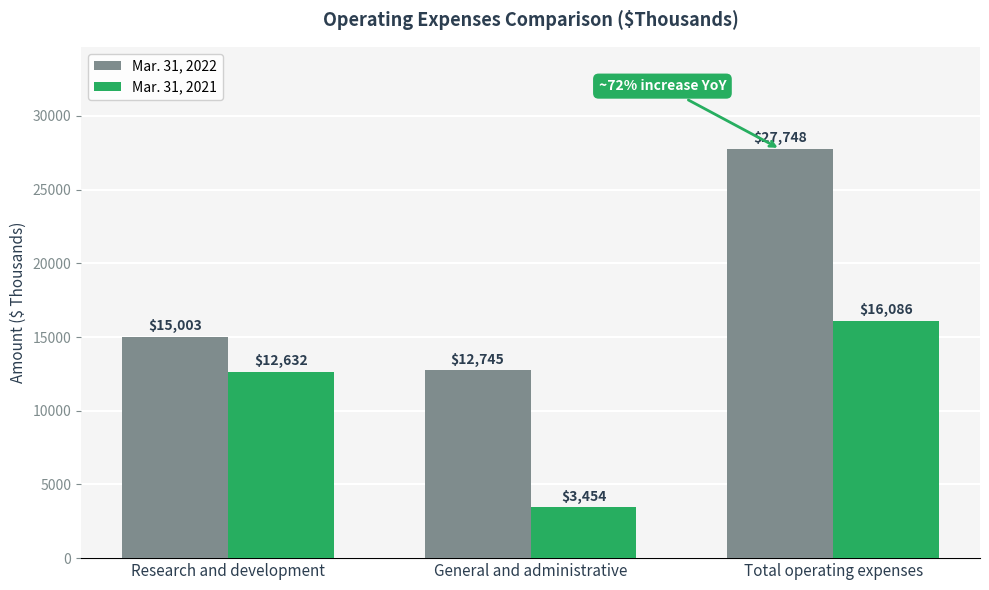

What is the sum of the Mar. 31, 2021 values at Total operating expenses and Research and development?

28718